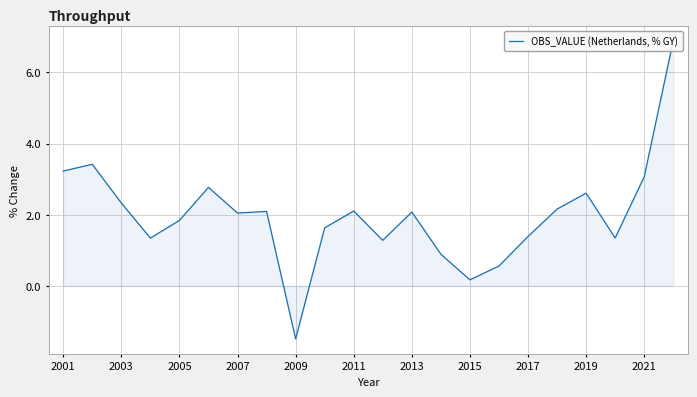

Is it true that the value at 2001 is 3.2?

True